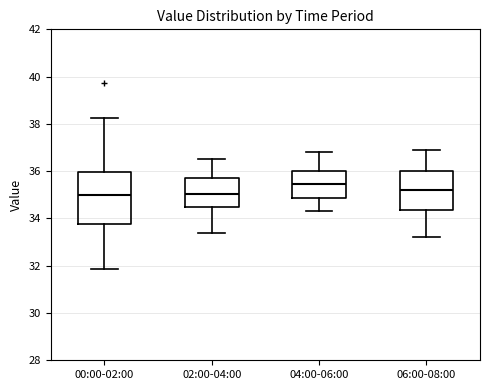

Where is the upper edge of the box for 04:00-06:00 on the y-axis? The values are not printed on the chart, so give them approximately, as read against the axis.

36.0